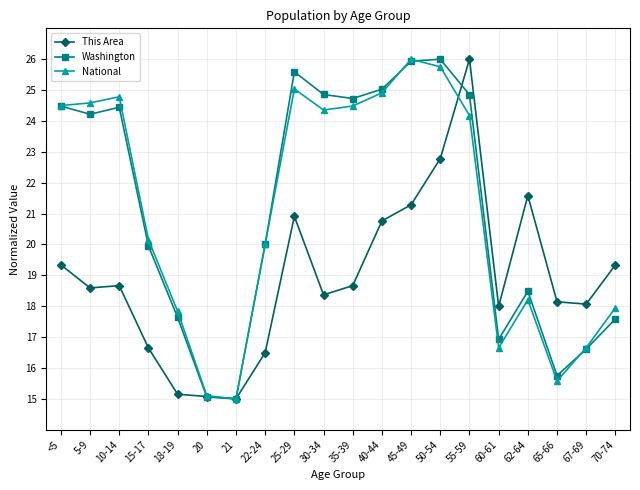

What is the average value of the This Area series?

18.9